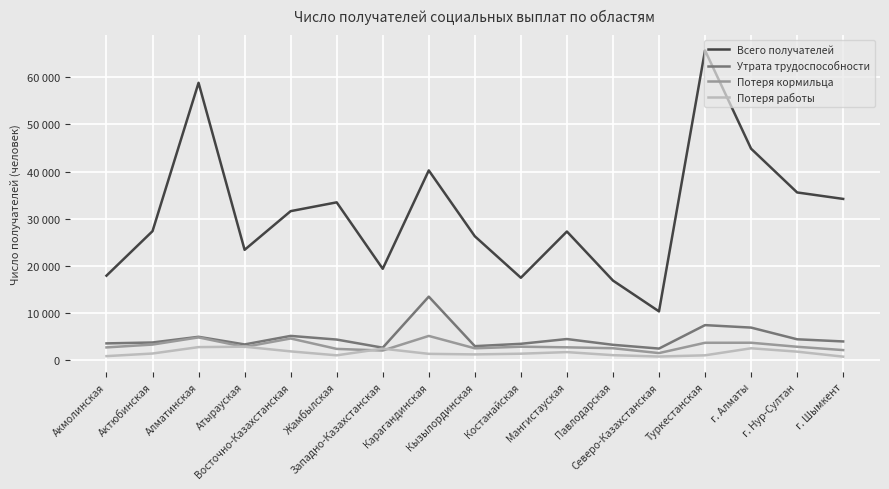

What are all the series names shown in the legend?

Всего получателей, Утрата трудоспособности, Потеря кормильца, Потеря работы